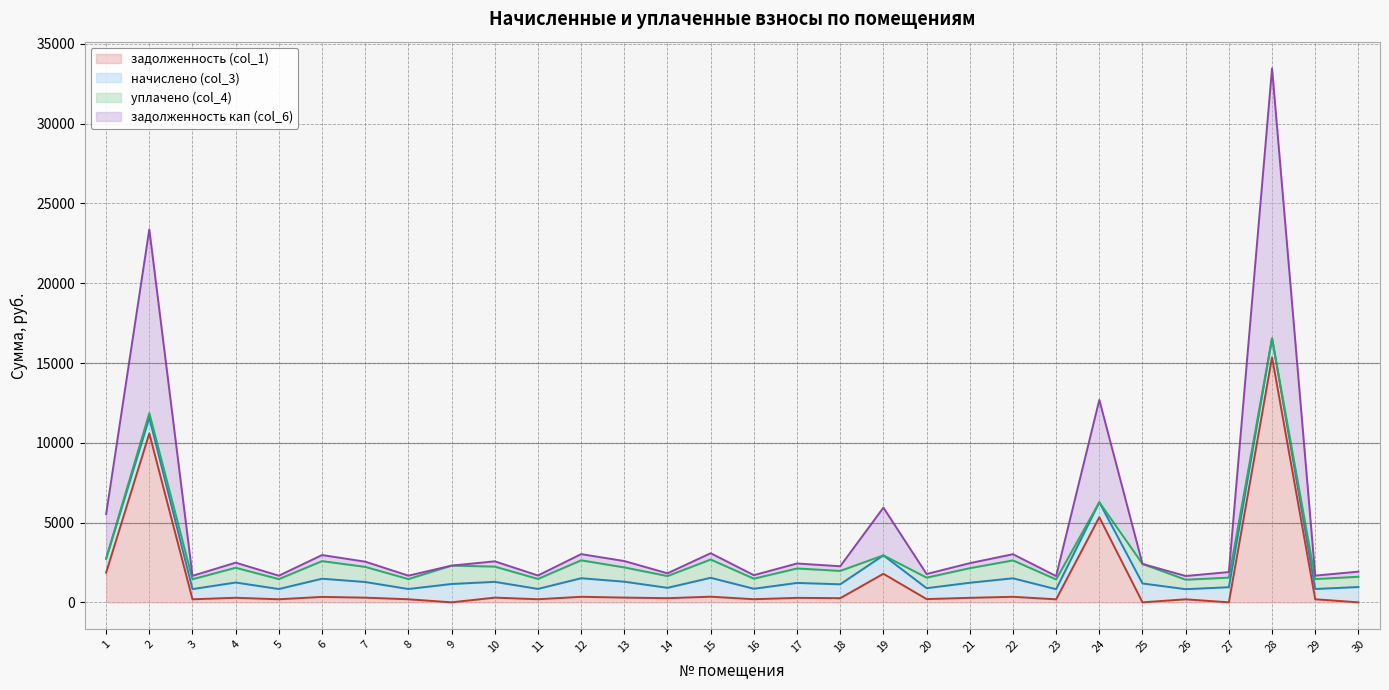

At which category is the sum across all series the highest?

28